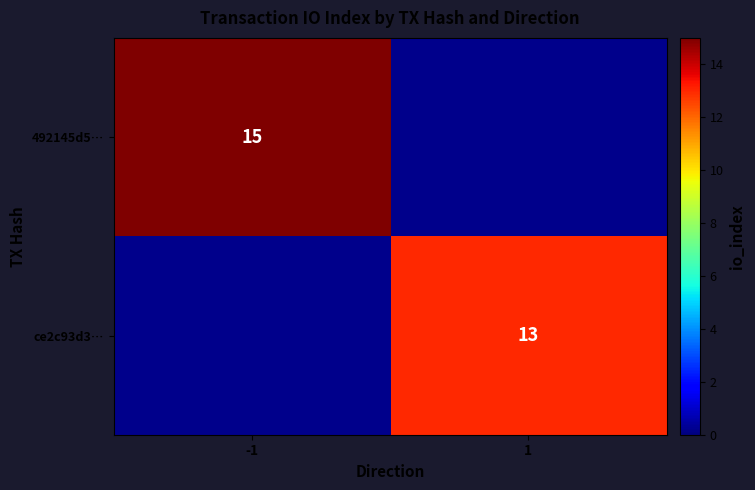

Is the value of 492145d5… at -1 greater than the value of ce2c93d3… at 1?

Yes